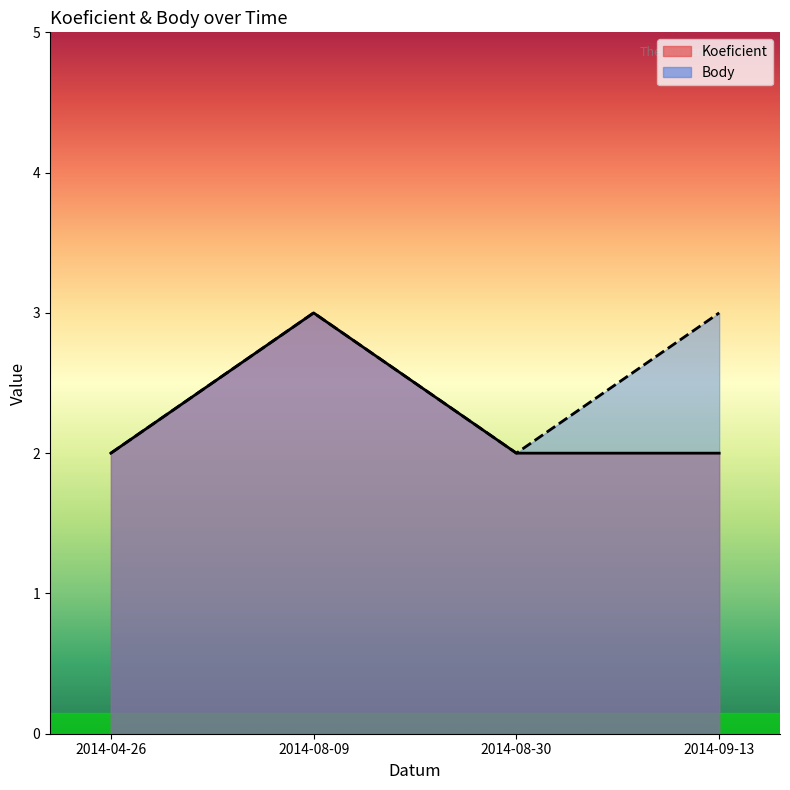

Does the chart have visible grid lines?

No